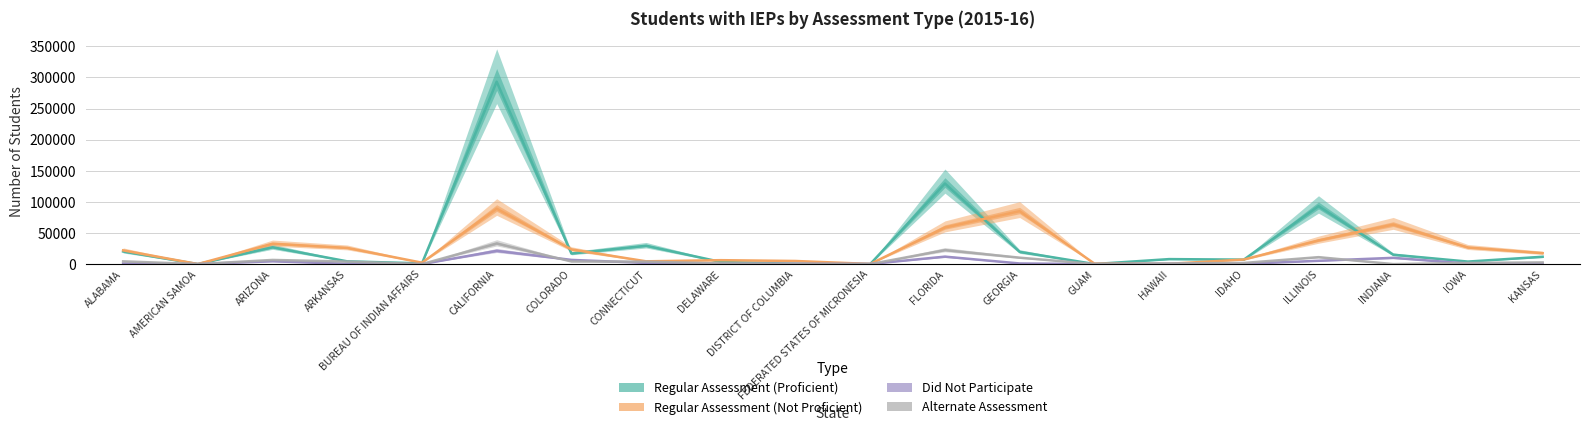

Which has a higher value, CONNECTICUT or FEDERATED STATES OF MICRONESIA?

CONNECTICUT